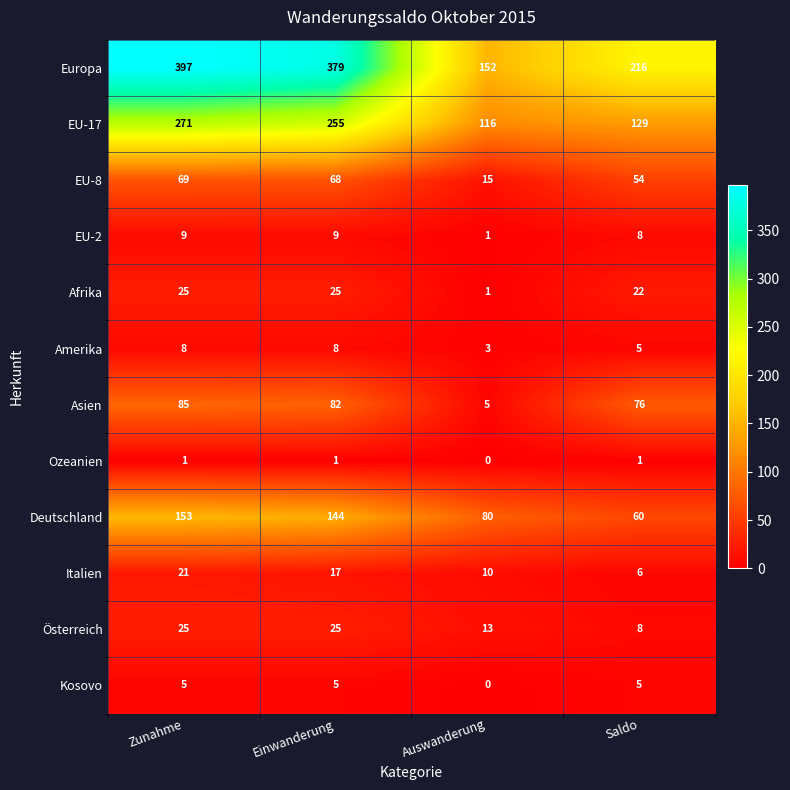

List the labels in order of Asien value, smallest first.

Auswanderung, Saldo, Einwanderung, Zunahme